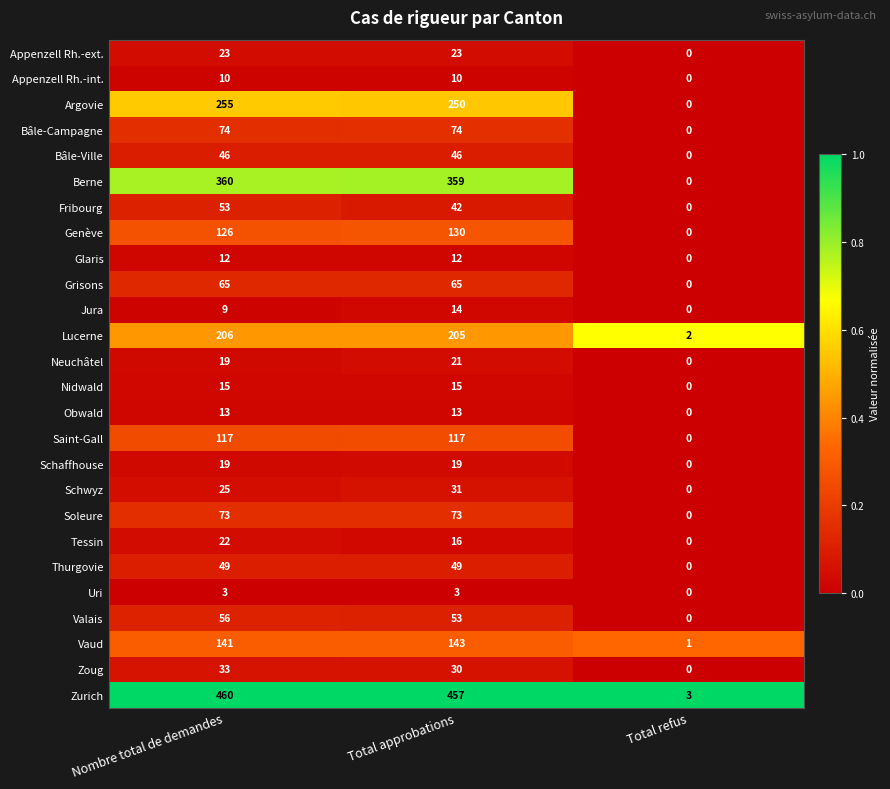

What is the approximate value of Zoug at Total approbations, to the nearest 10?

30